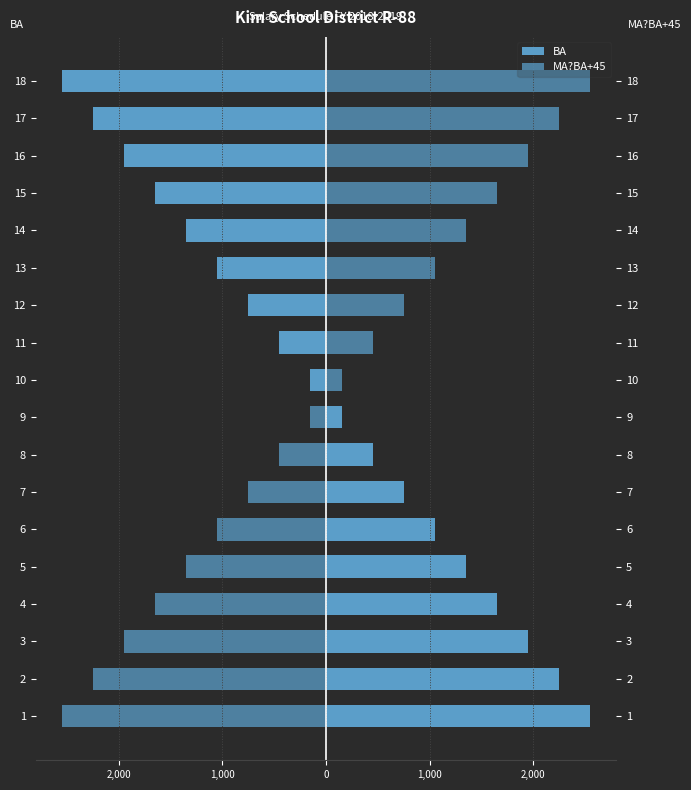

Is it true that MA?BA+45 equals -2250 at 2?

True